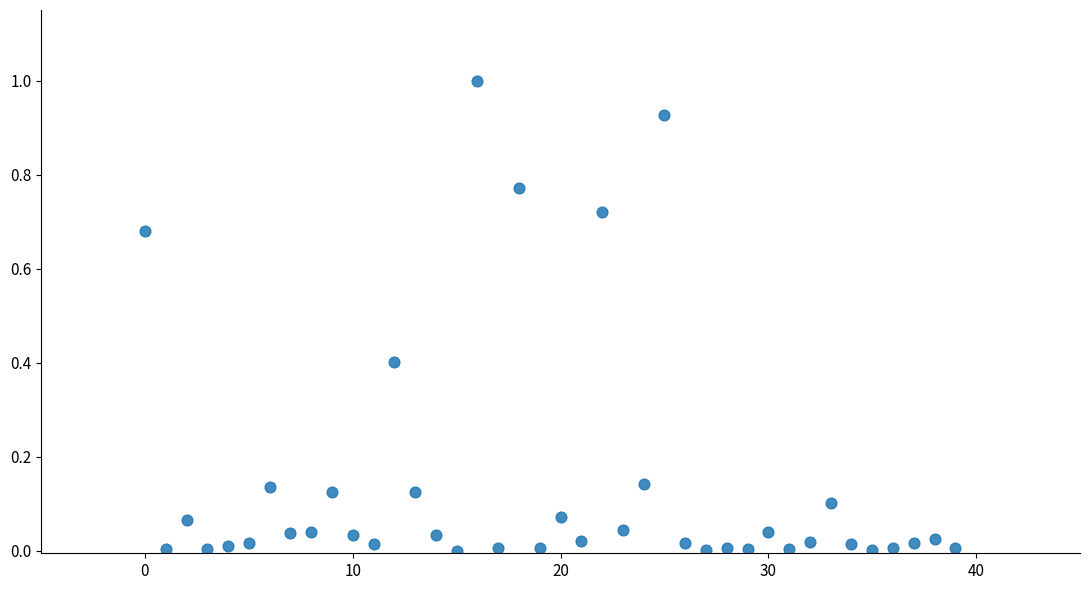

What is the range of Y values (max minus min)?

1.0